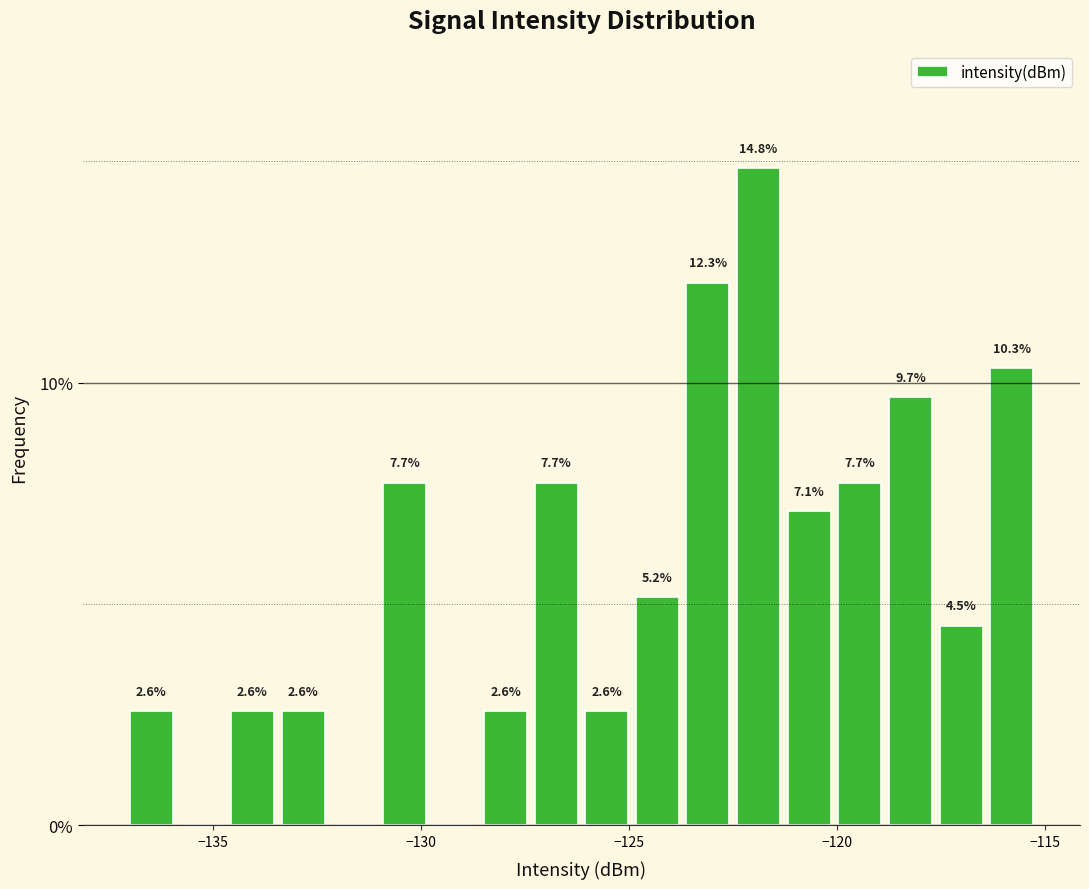

Around what value on the x-axis is the tallest bar? Give the approximate position of its centre, as read against the axis.

-122.0